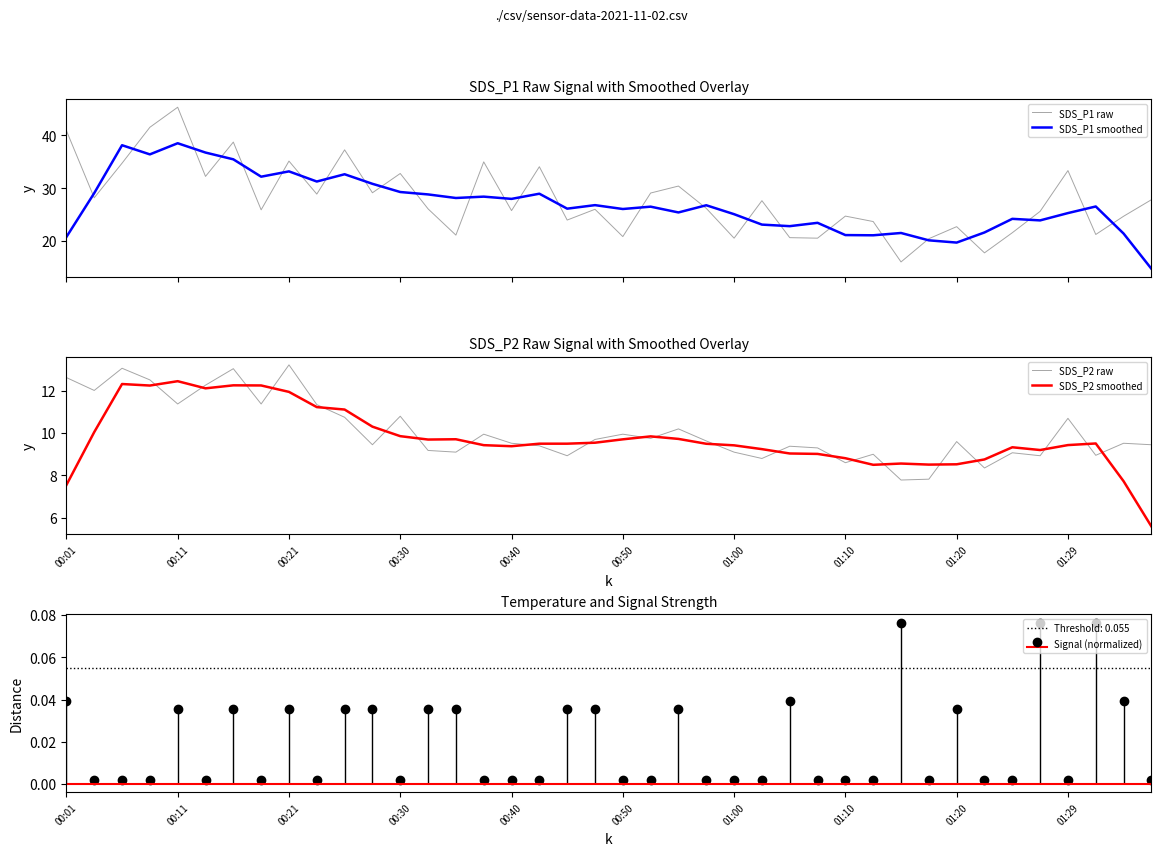

What position from the left is 00:01?

1